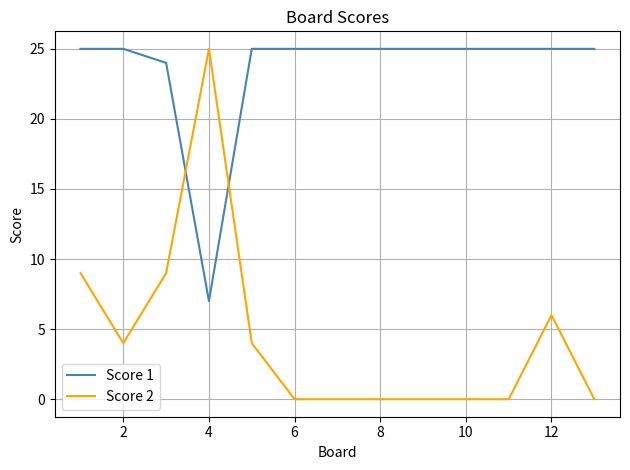

Which series has the largest total across all categories?

Score 1